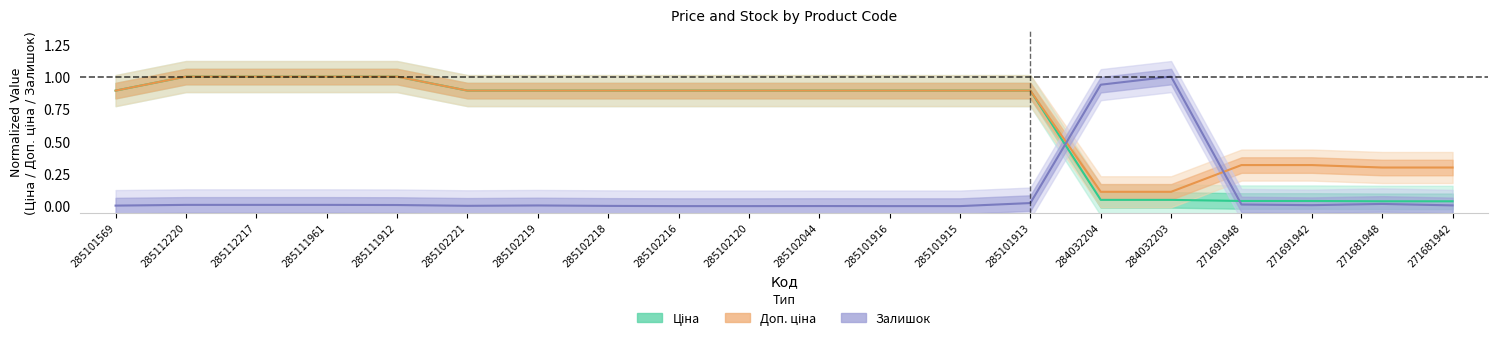

Reading right to left, list all the values displayed in this chart.

Ціна: 0.0	0.0	0.0	0.0	0.0	0.0	0.9	0.9	0.9	0.9	0.9	0.9	0.9	0.9	0.9	1.0	1.0	1.0	1.0	0.9
Доп. ціна: 0.3	0.3	0.3	0.3	0.1	0.1	0.9	0.9	0.9	0.9	0.9	0.9	0.9	0.9	0.9	1.0	1.0	1.0	1.0	0.9
Залишок: 0.0	0.0	0.0	0.0	1.0	0.9	0.0	0.0	0.0	0.0	0.0	0.0	0.0	0.0	0.0	0.0	0.0	0.0	0.0	0.0